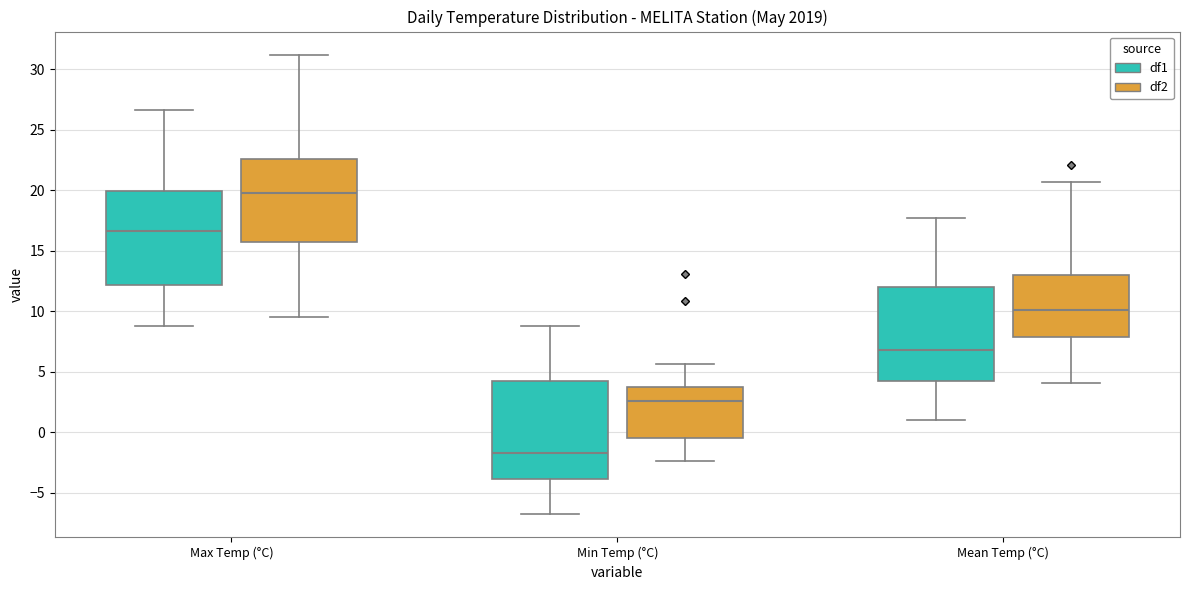

Where does the lower whisker of the box for Min Temp (°C) (df1) end on the y-axis? The values are not printed on the chart, so give them approximately, as read against the axis.

-7.0